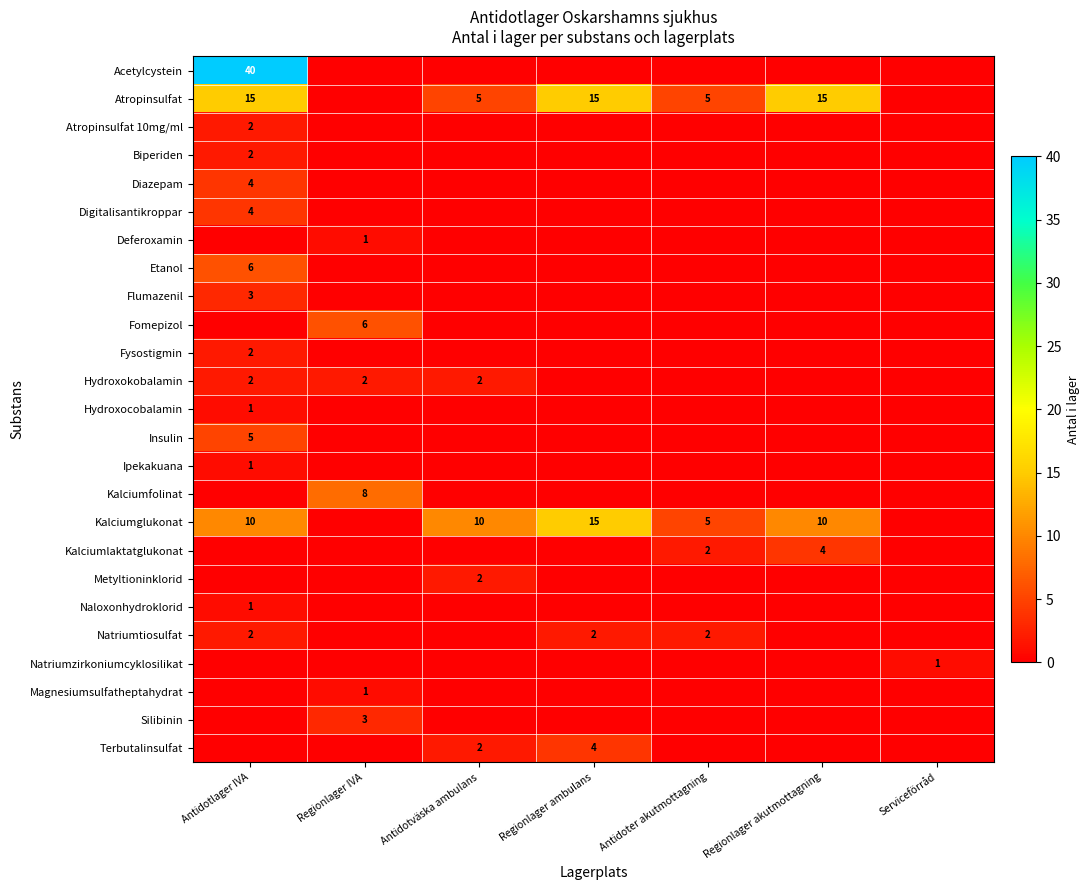

The Kalciumglukonat series shows 5 at Antidoter akutmottagning. True or false?

True